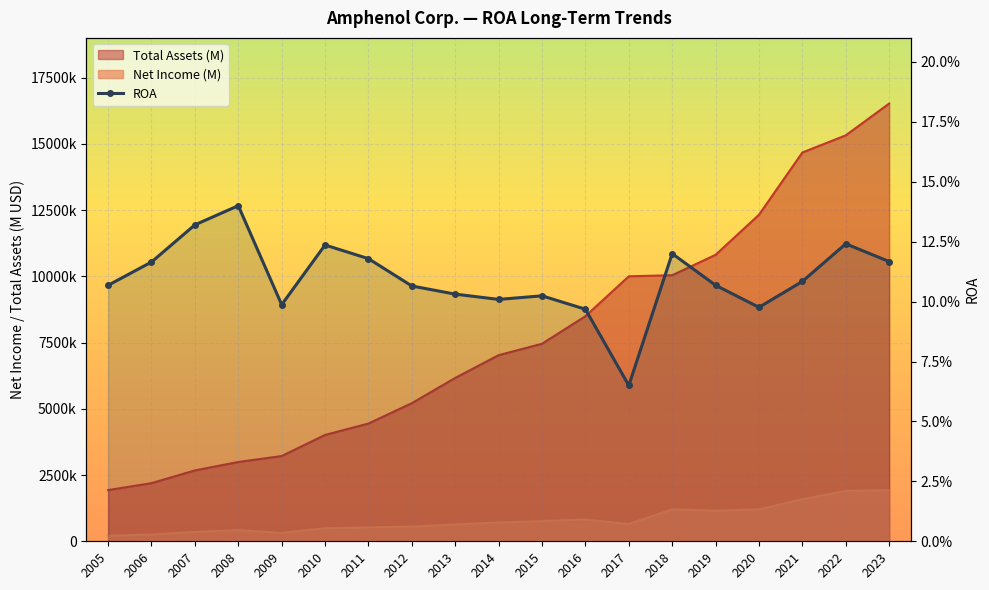

Reading left to right, extract all data points from this chart.

2005=0.1	2006=0.1	2007=0.1	2008=0.1	2009=0.1	2010=0.1	2011=0.1	2012=0.1	2013=0.1	2014=0.1	2015=0.1	2016=0.1	2017=0.1	2018=0.1	2019=0.1	2020=0.1	2021=0.1	2022=0.1	2023=0.1